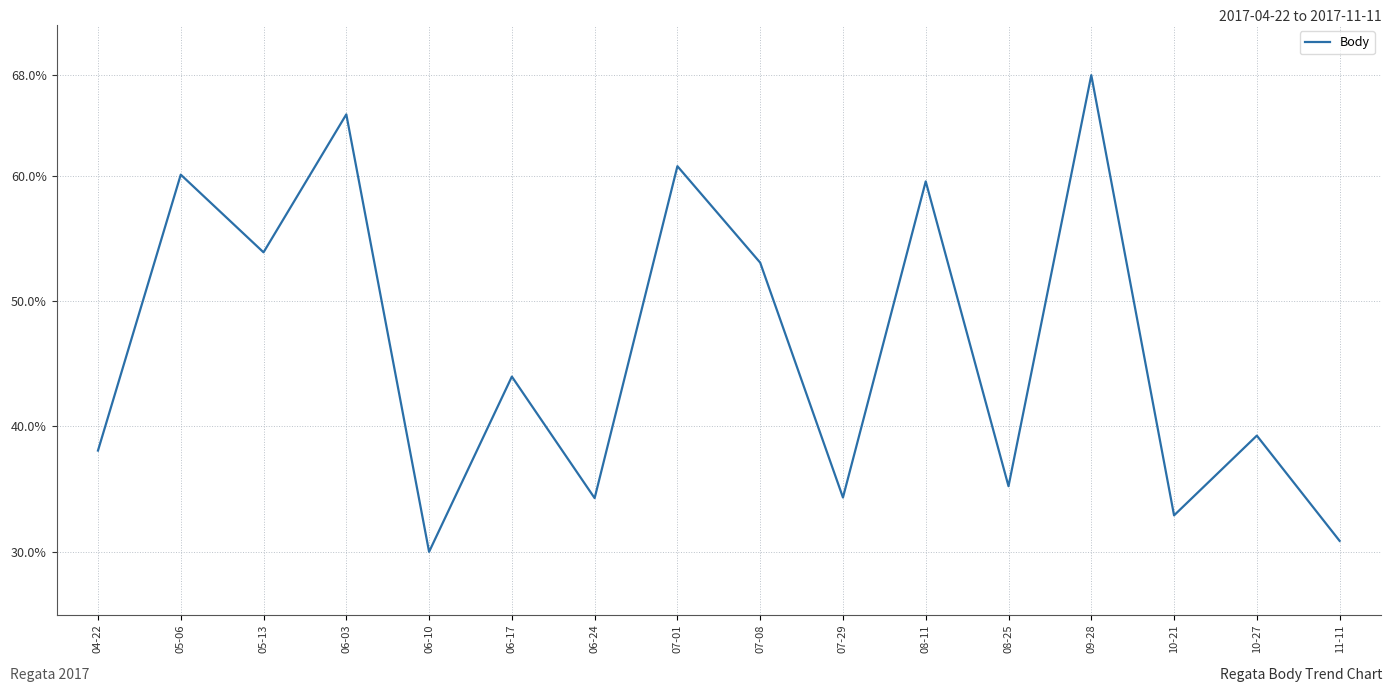

What is the greatest value displayed?

68.0